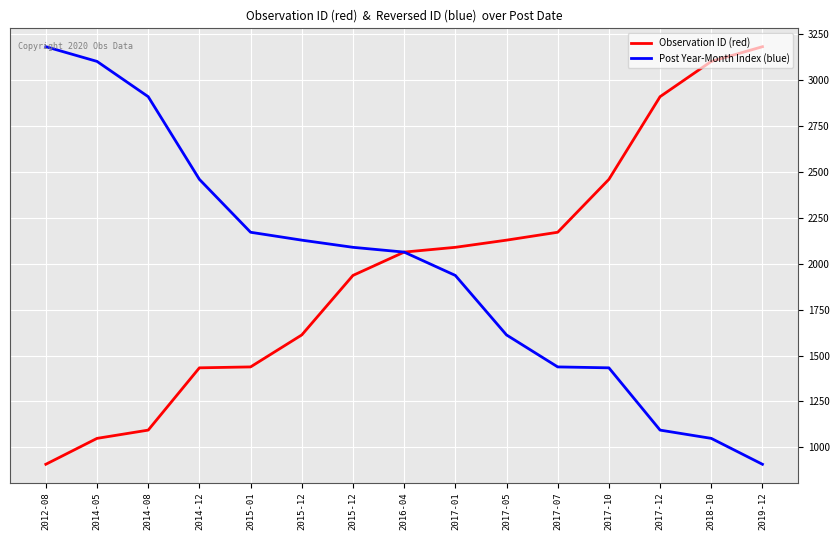

What is the label of the 1st point from the left?

2012-08